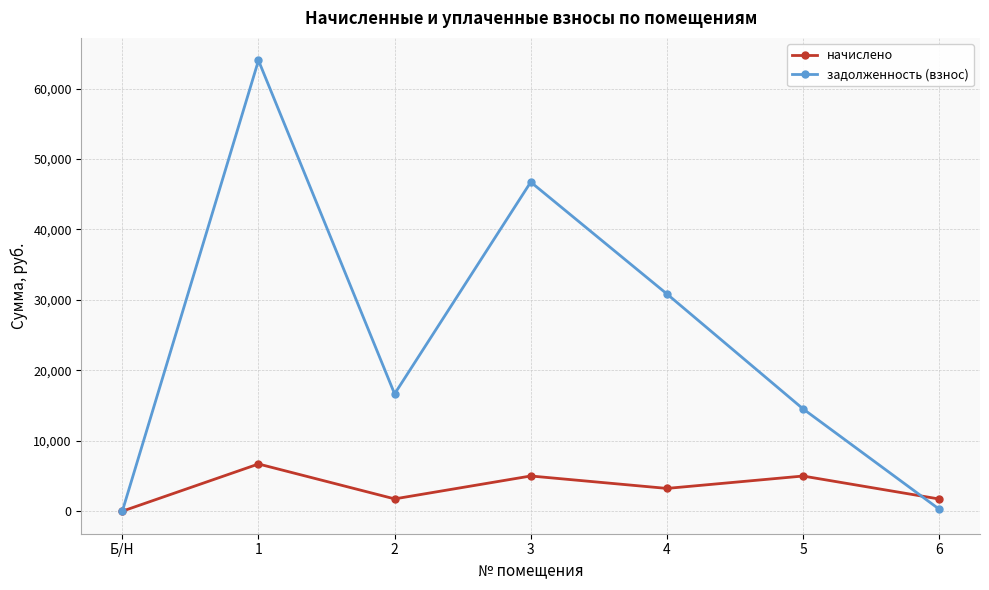

Rank the series by their average value, from lowest to highest.

начислено, задолженность (взнос)